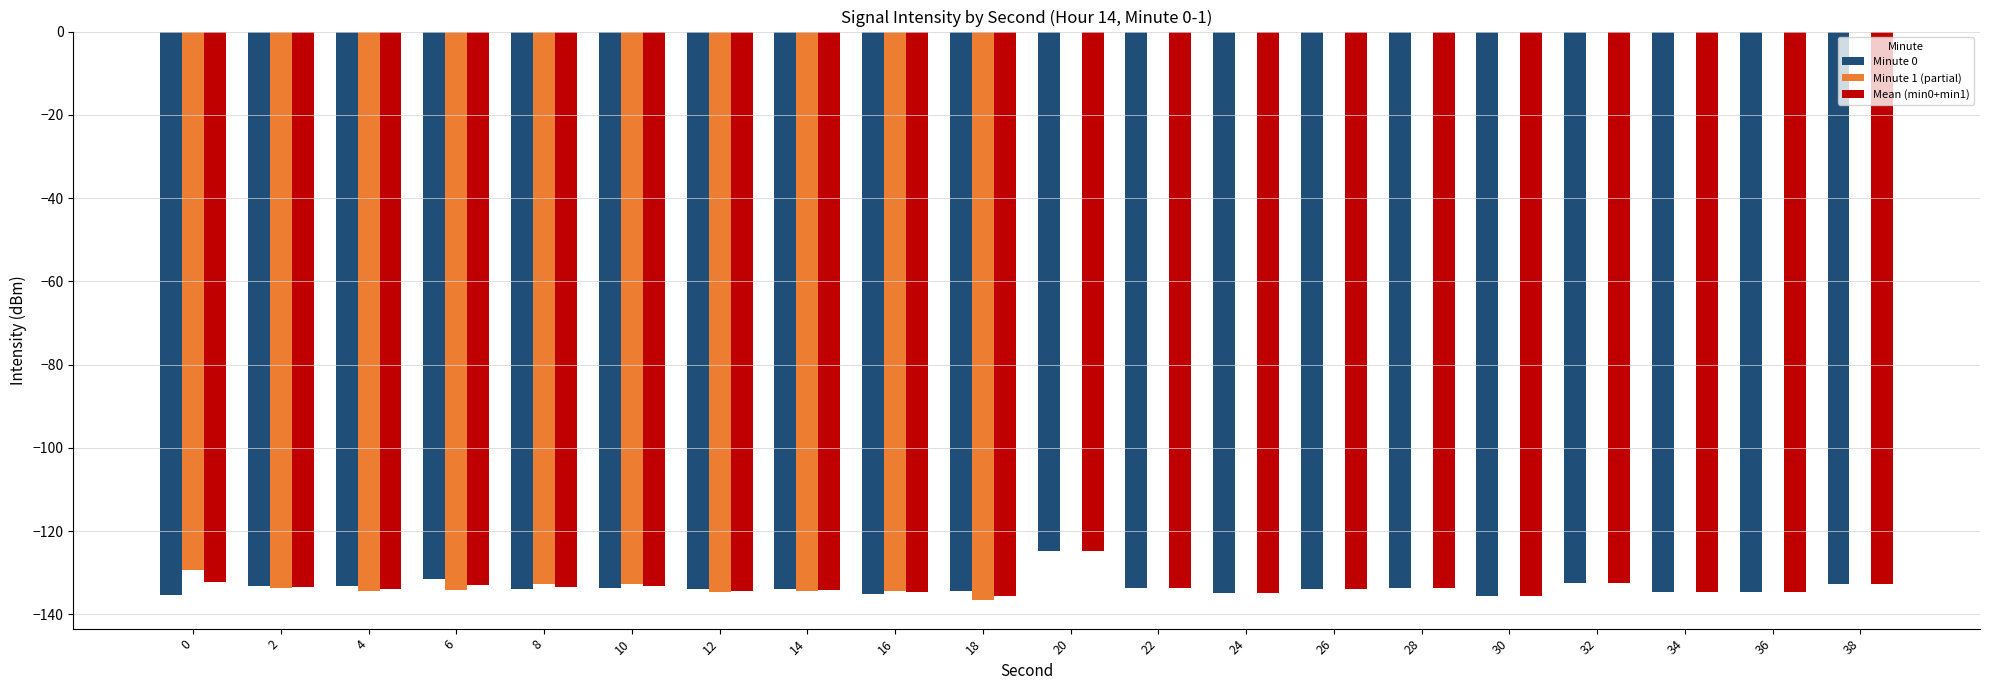

How many groups of bars are there?

20